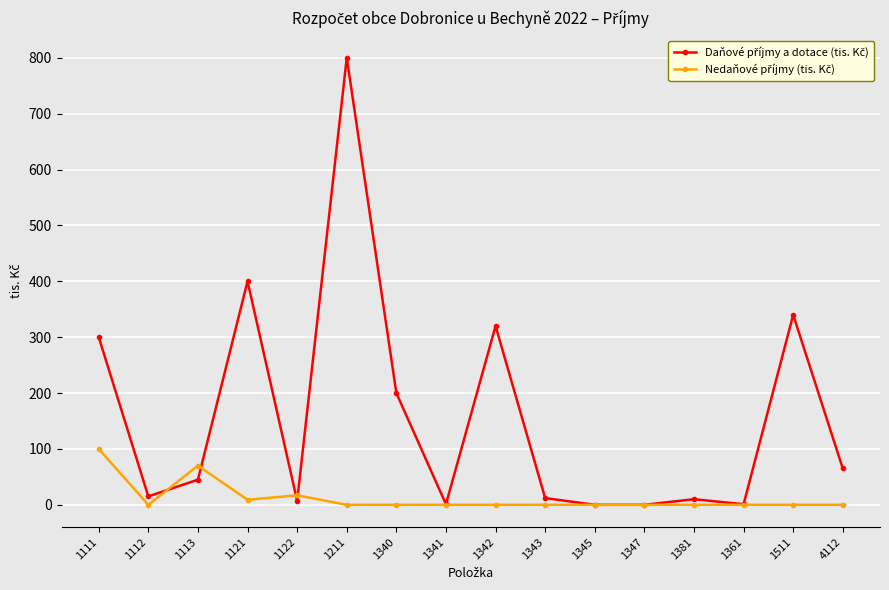

What is the maximum value shown in the chart?

800